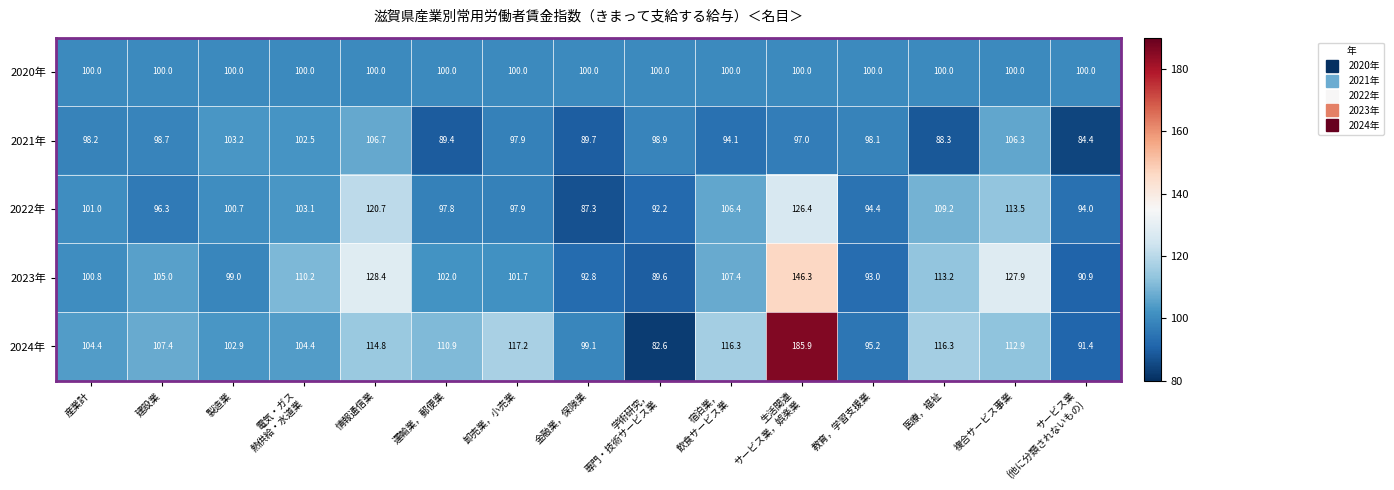

At 運輸業，郵便業, list the series in order from largest to smallest.

2024年, 2023年, 2020年, 2022年, 2021年